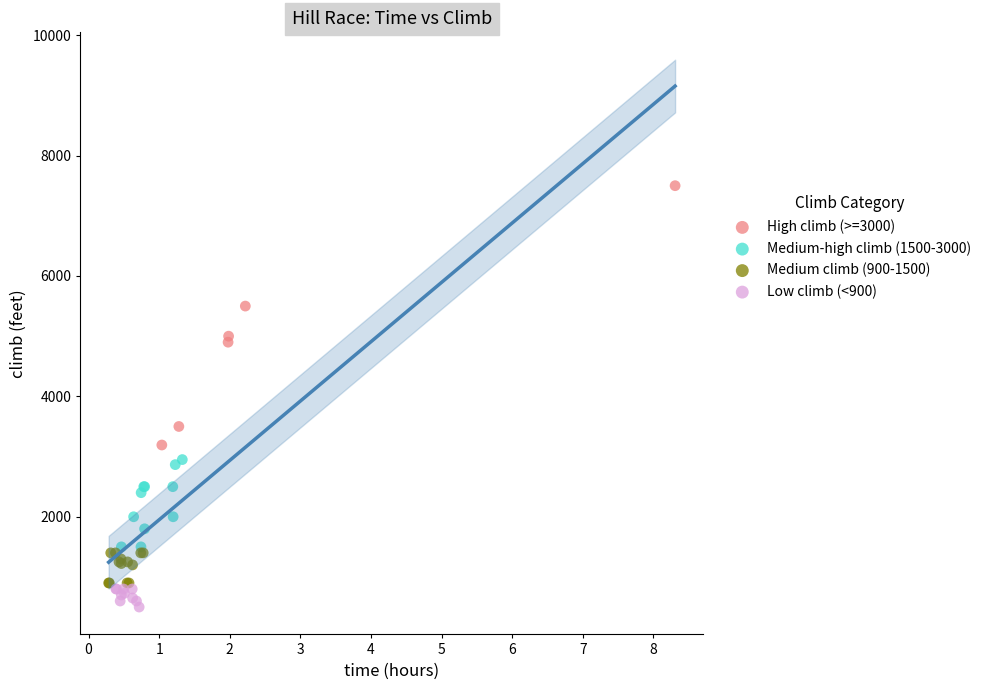

Which series has the largest Y range (max minus min)?

High climb (>=3000)